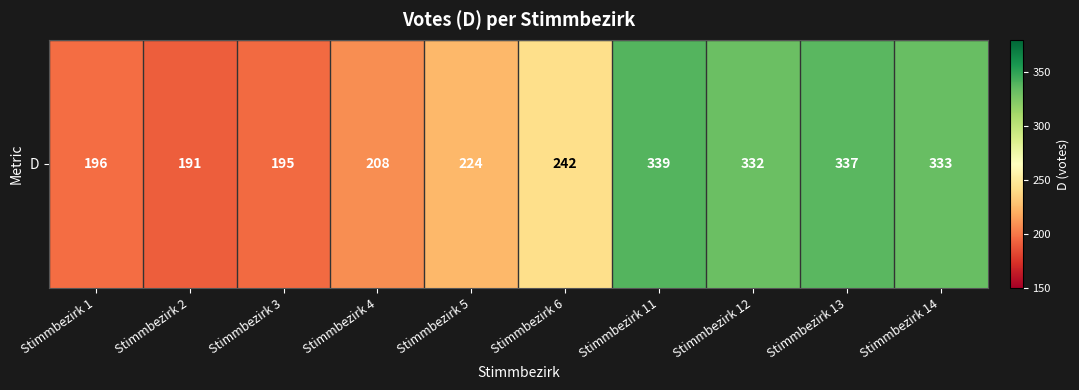

What is the average value?

260